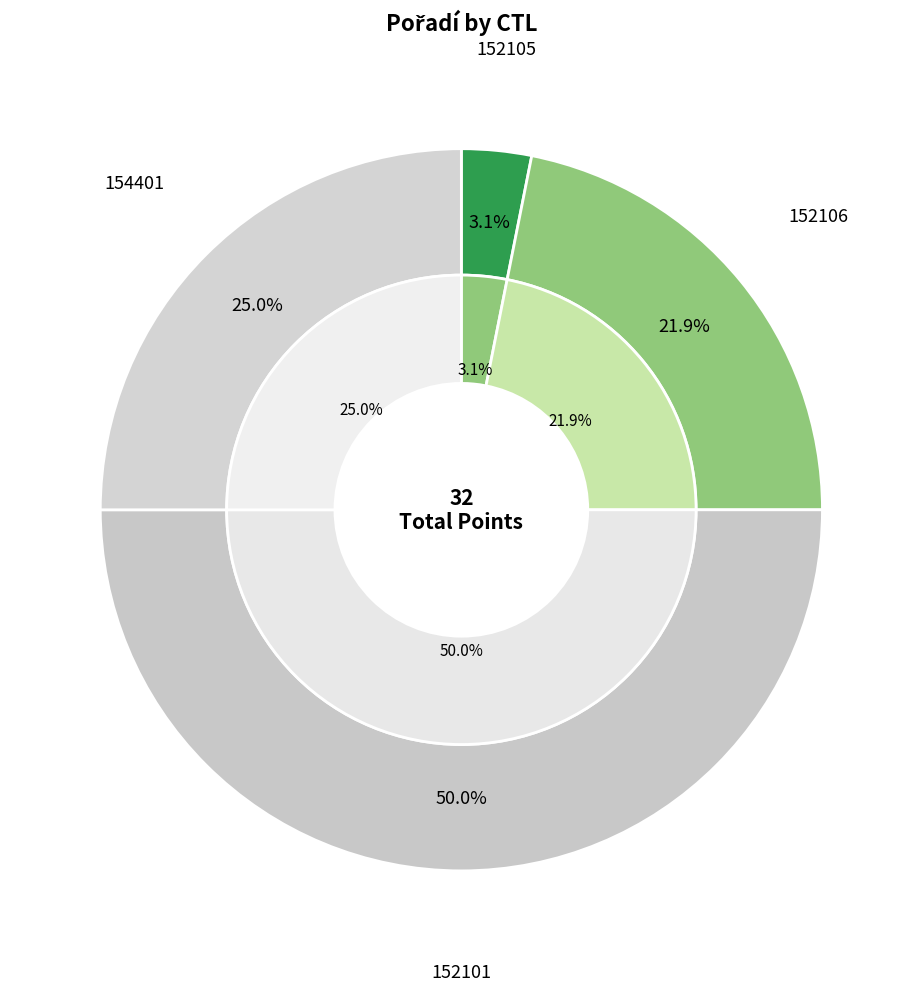

How many slices are in this pie chart?

4